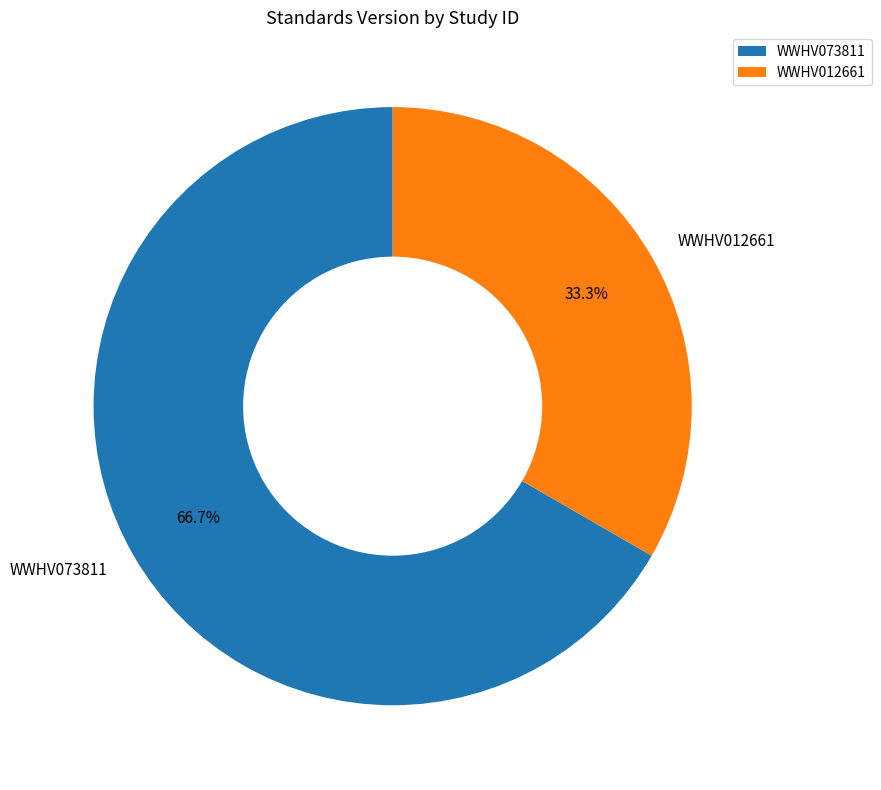

How many segments does this pie chart have?

2